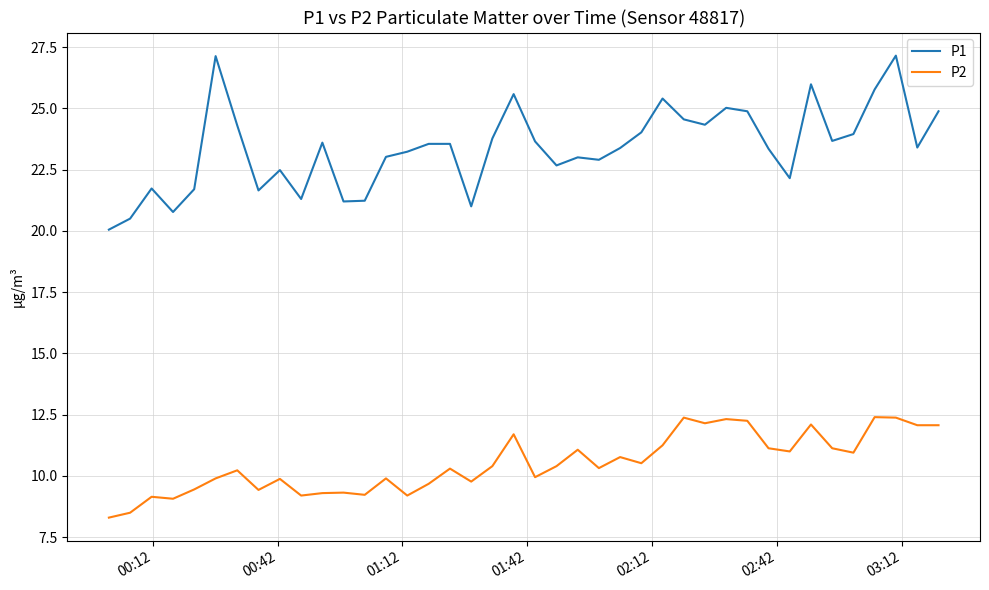

True or false: P2 and P1 cross at least once.

False